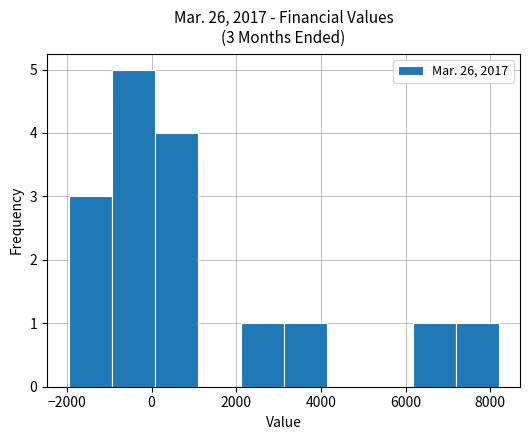

Which range on the x-axis has the tallest bar?

-1000 to 0